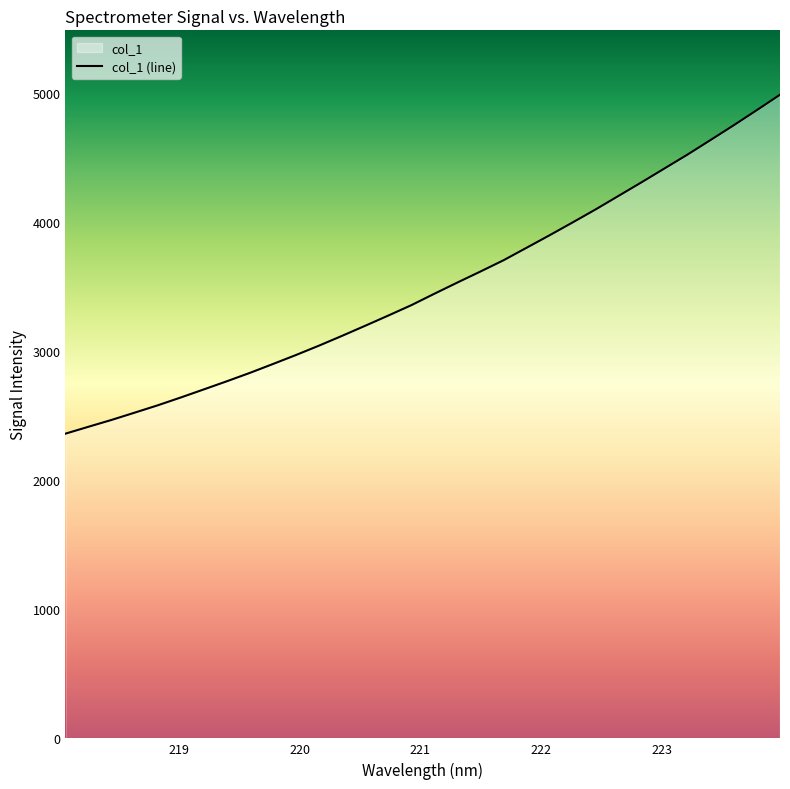

How many lines are shown in the chart?

1